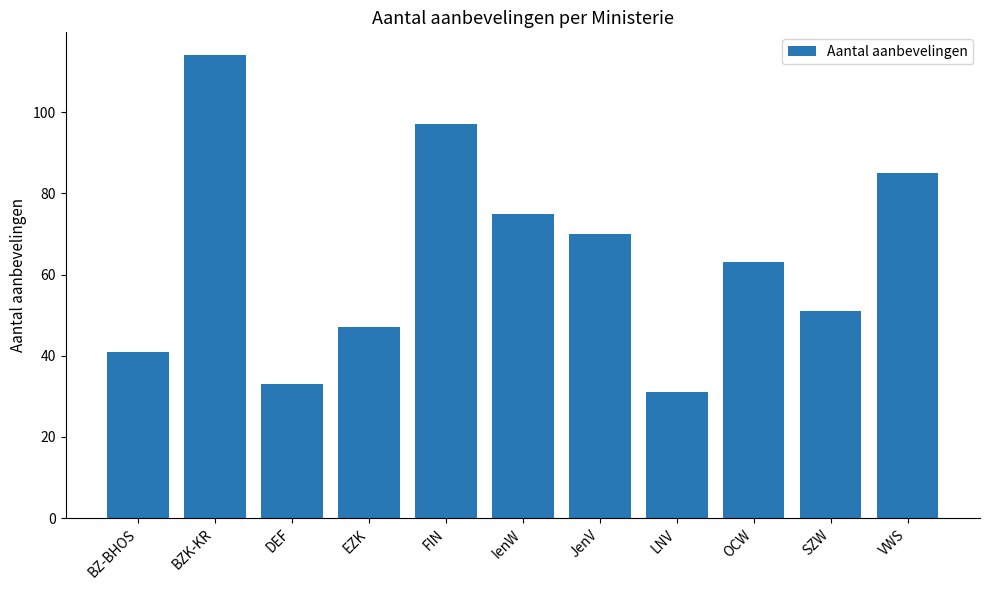

Is it true that the value at BZK-KR is 168?

False